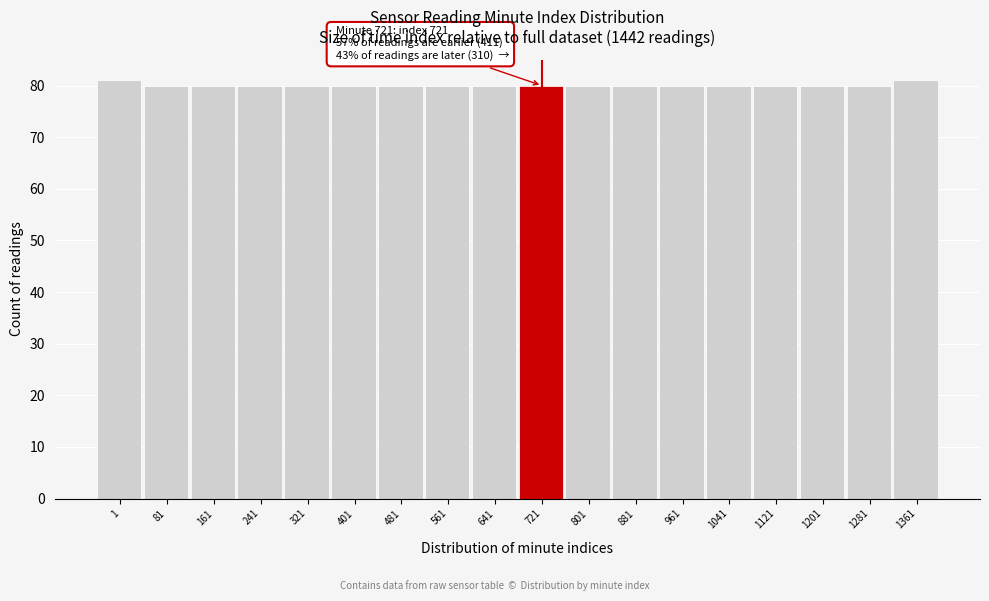

Reading right to left, extract all data points from this chart.

1361=81	1281=80	1201=80	1121=80	1041=80	961=80	881=80	801=80	721=80	641=80	561=80	481=80	401=80	321=80	241=80	161=80	81=80	1=81